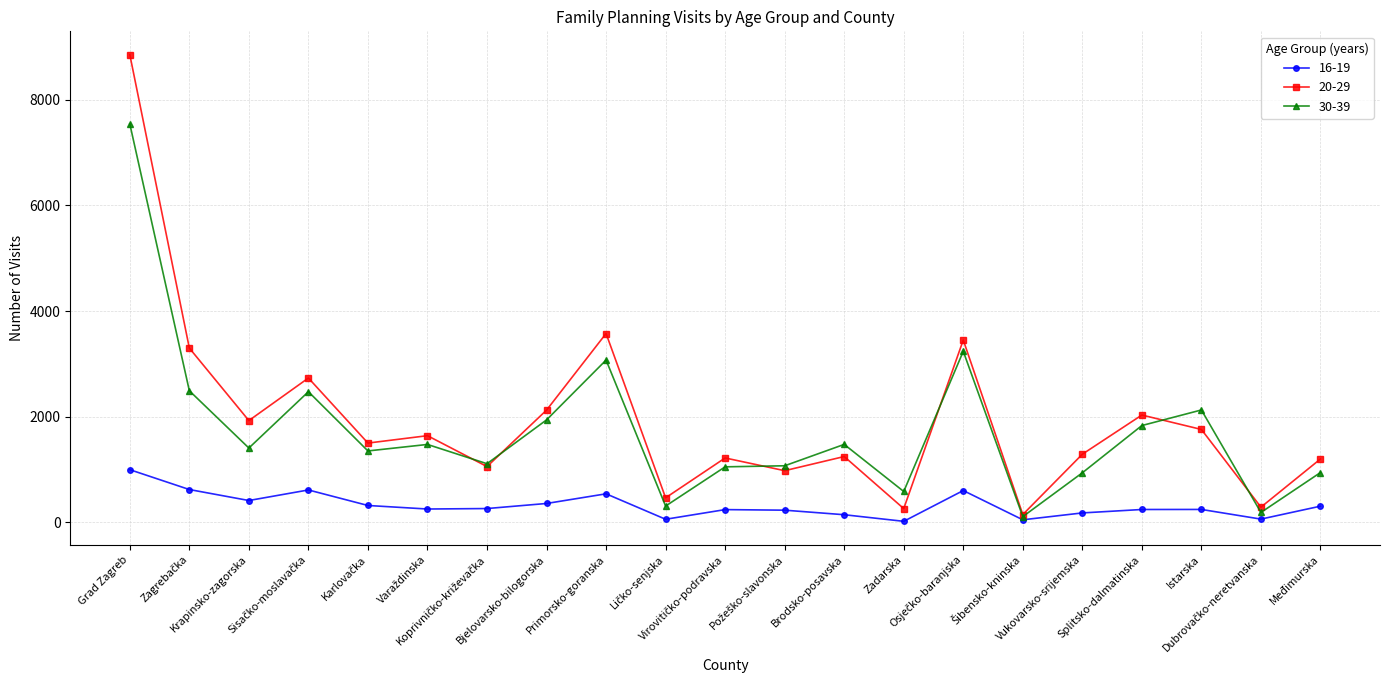

What position from the right is Splitsko-dalmatinska?

4